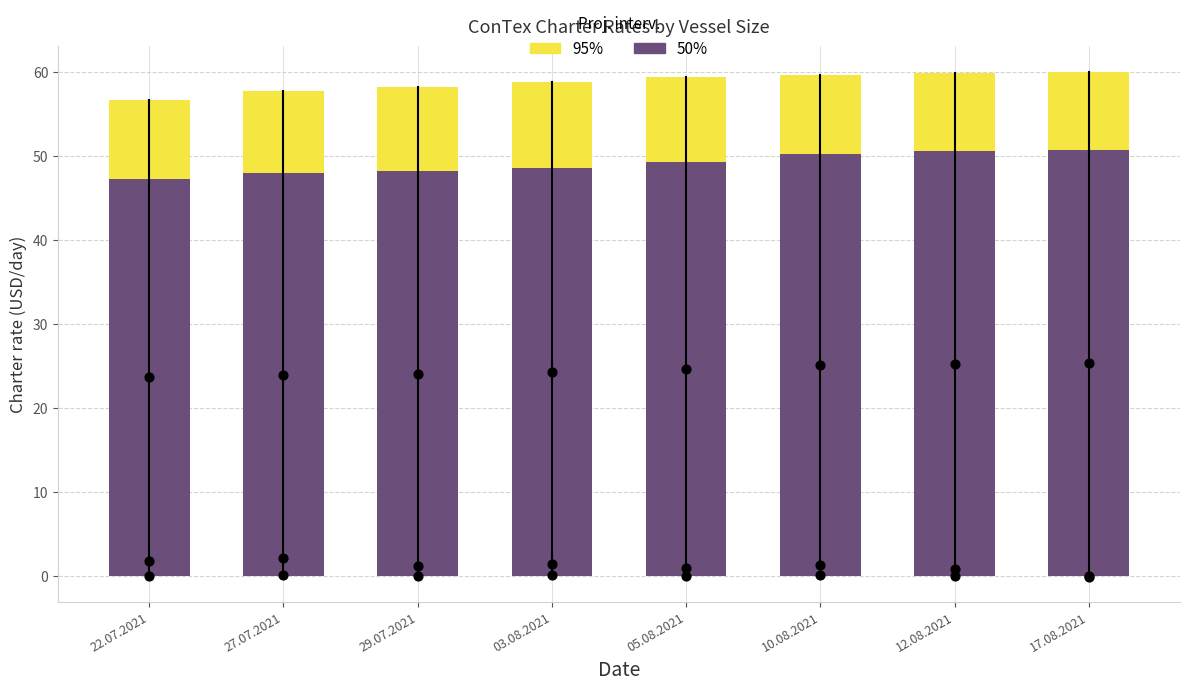

Which series contains the lowest Y value?

50%